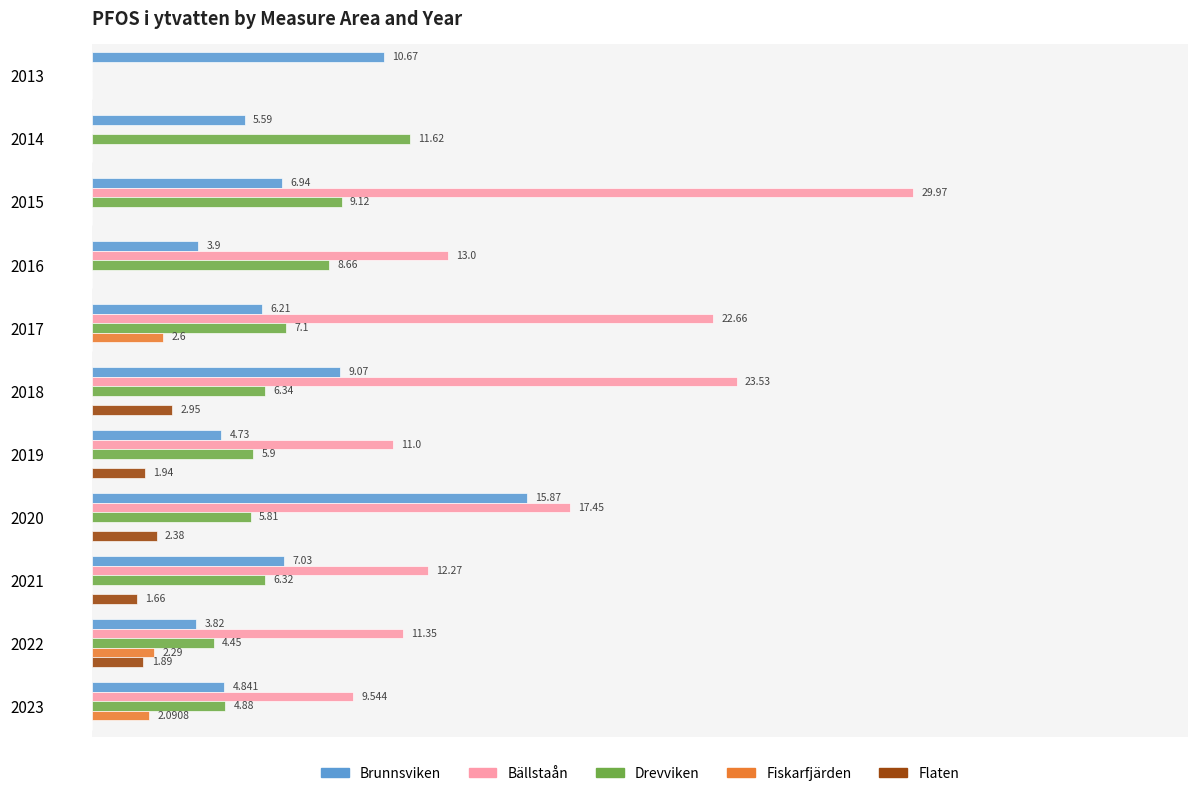

Is the value of Drevviken at 2020 greater than the value of Flaten at 2022?

Yes